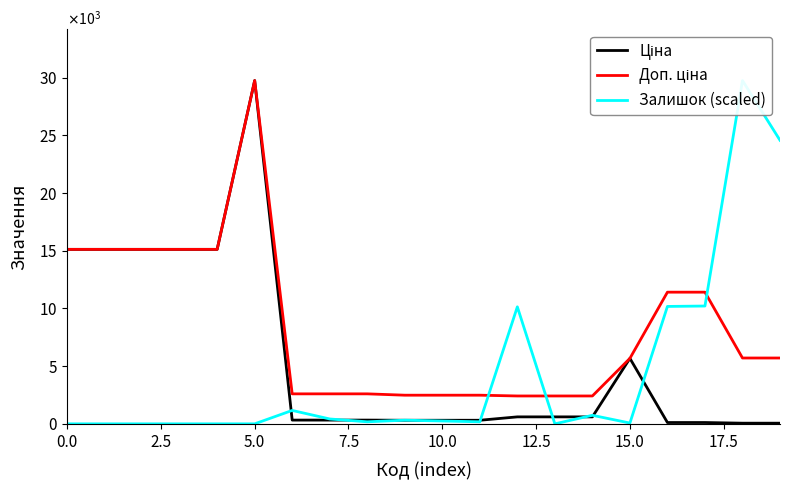

What is the difference between the second highest and minimum values in the Ціна series?

15063.0